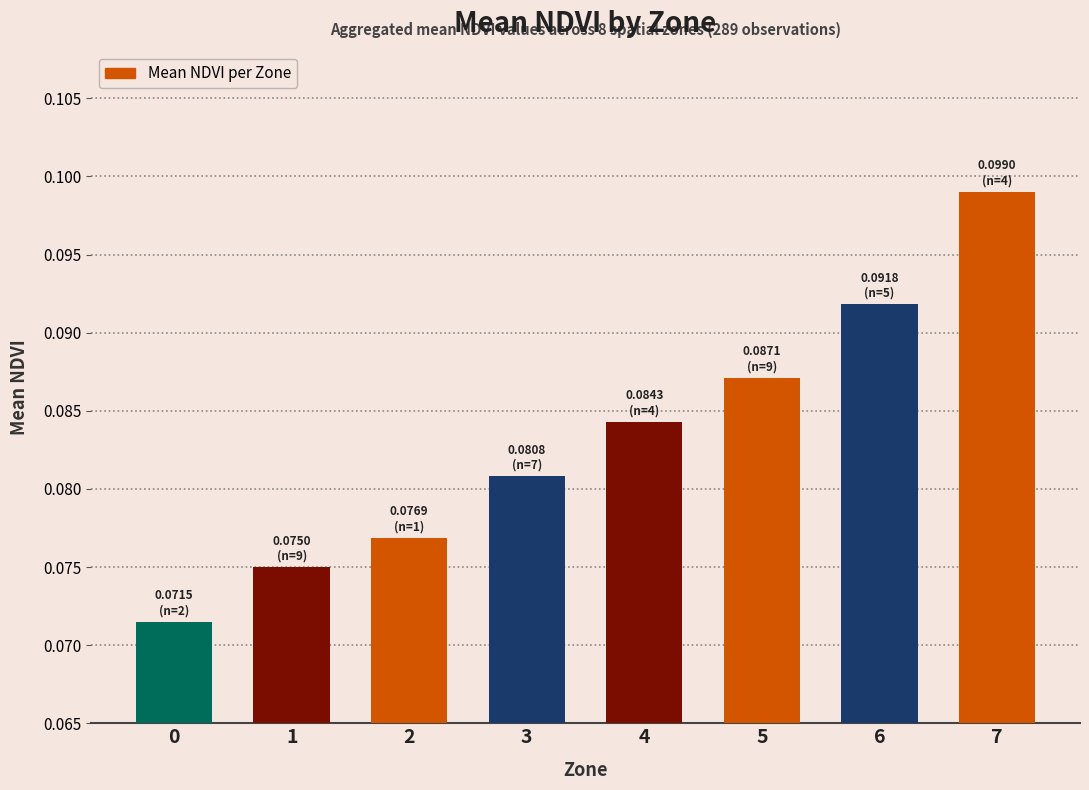

What is the sum of all values?

0.7